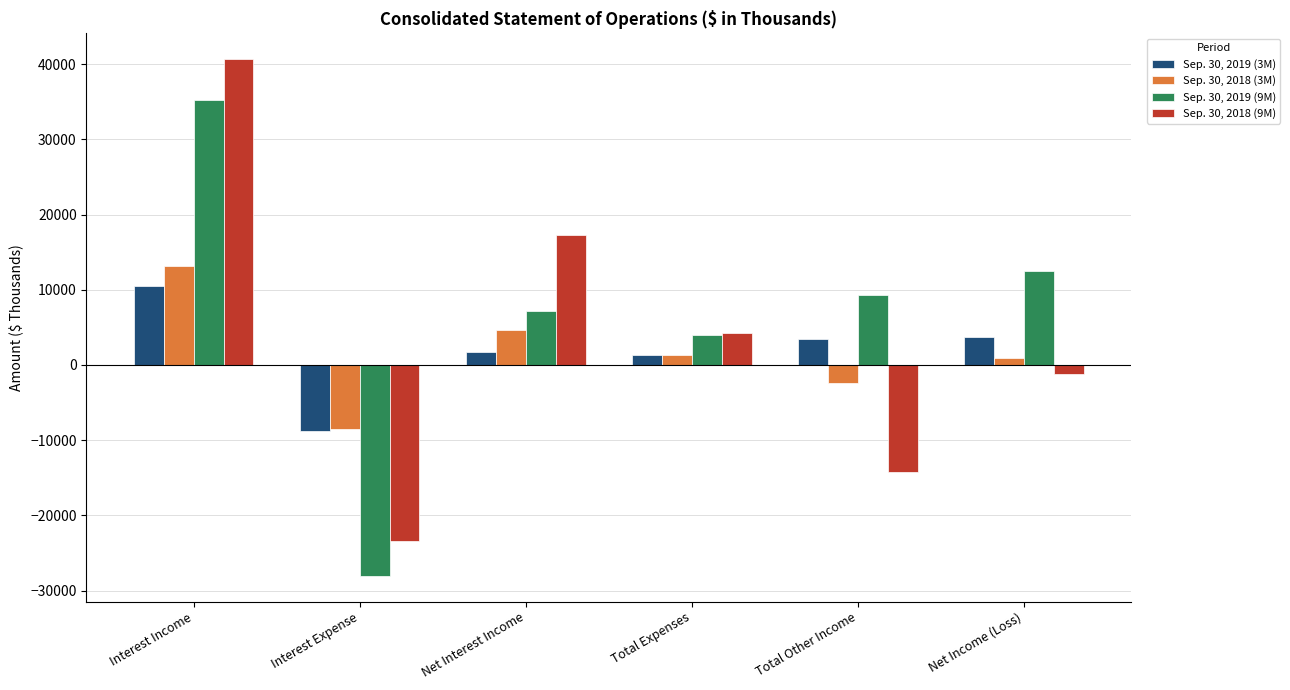

At how many categories does at least one series exceed 25405?

1